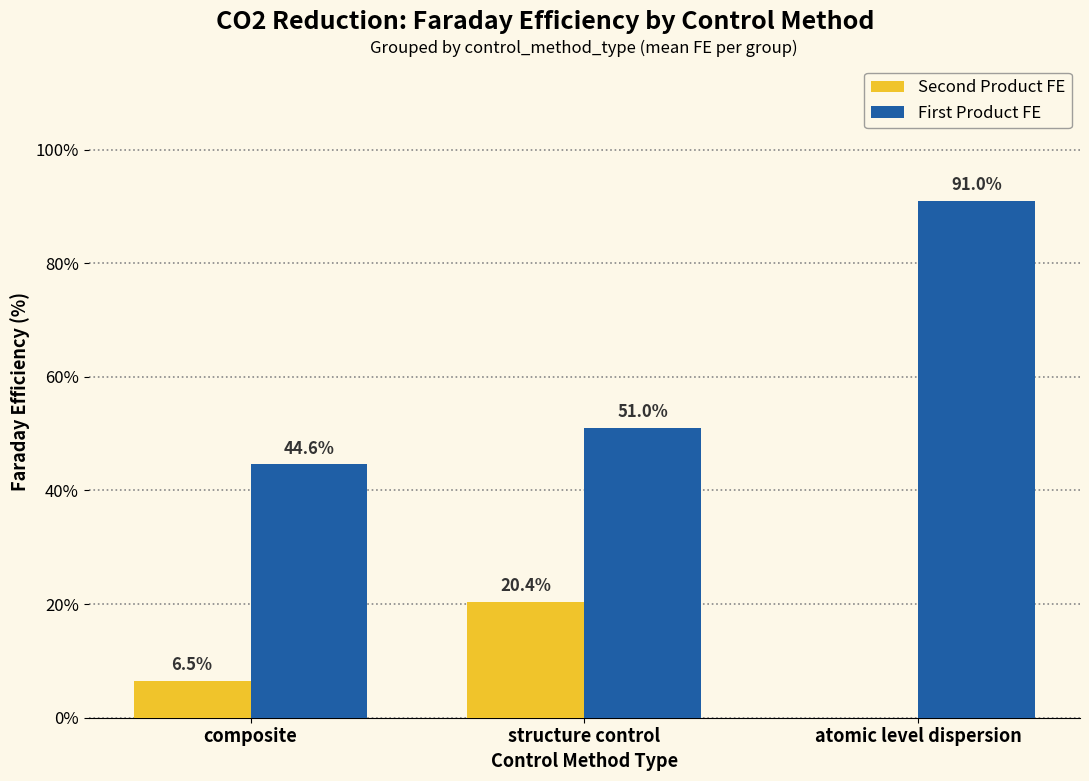

What is the highest value of the First Product FE series?

91.0